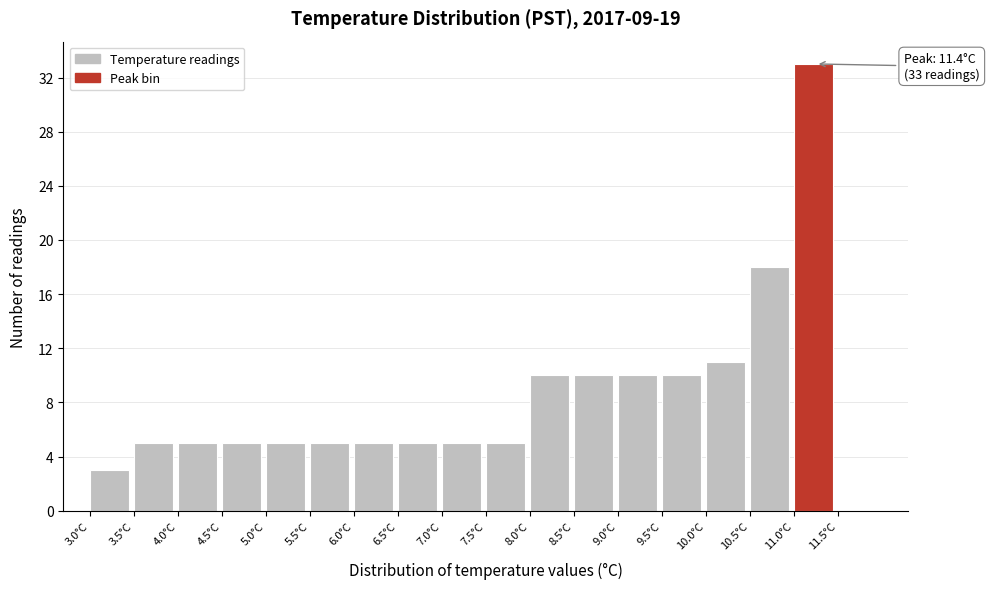

Which range on the x-axis has the tallest bar?

11.0 to 11.5